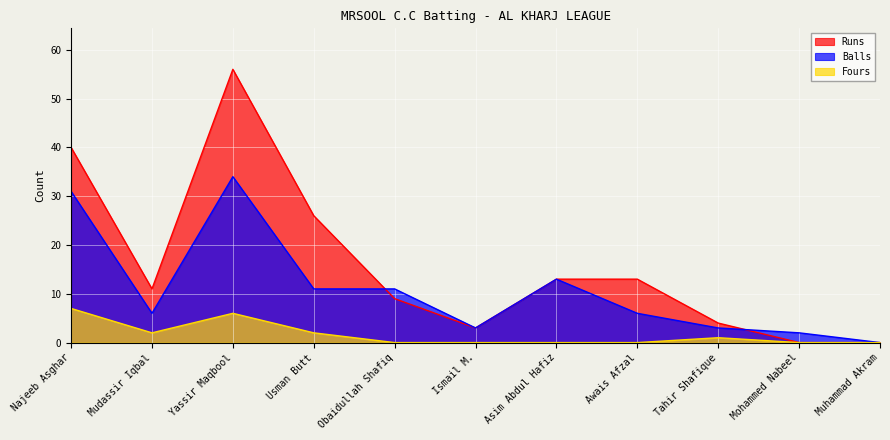

True or false: Balls and Fours intersect in this chart.

False